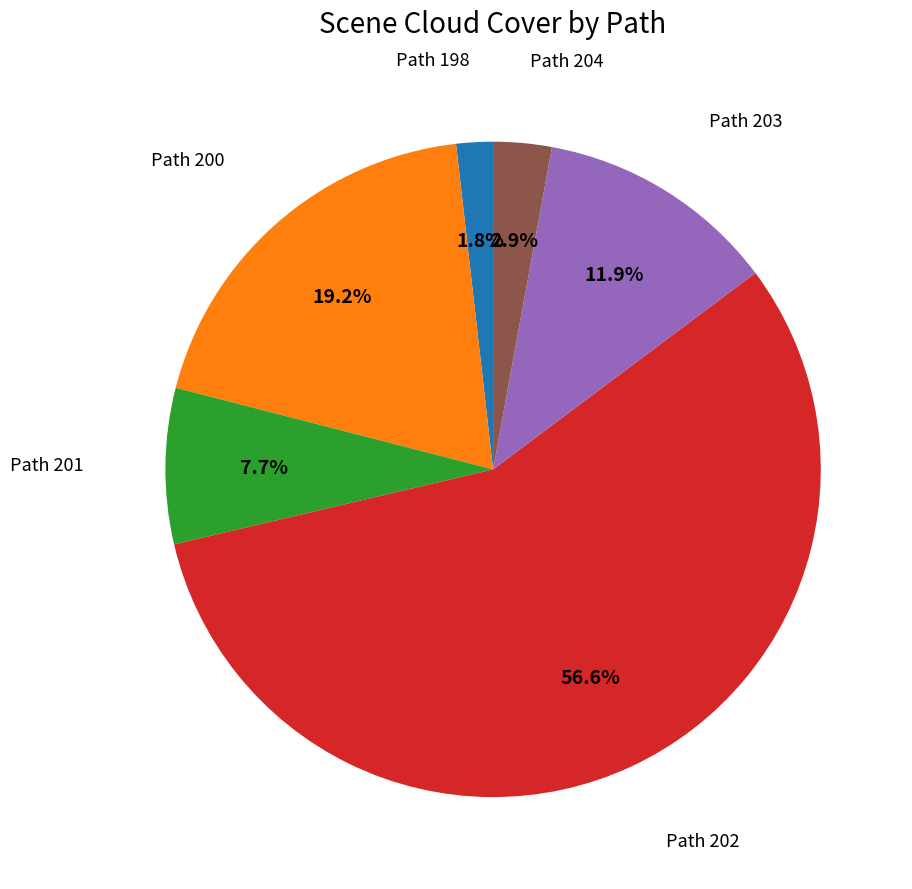

Between Path 204 and Path 200, which is larger?

Path 200